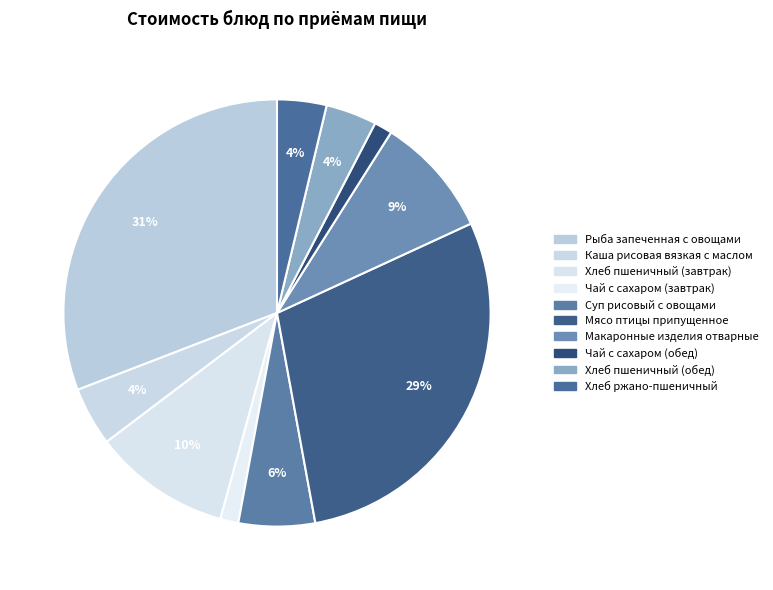

What is the largest slice in the pie chart?

Рыба запеченная с овощами